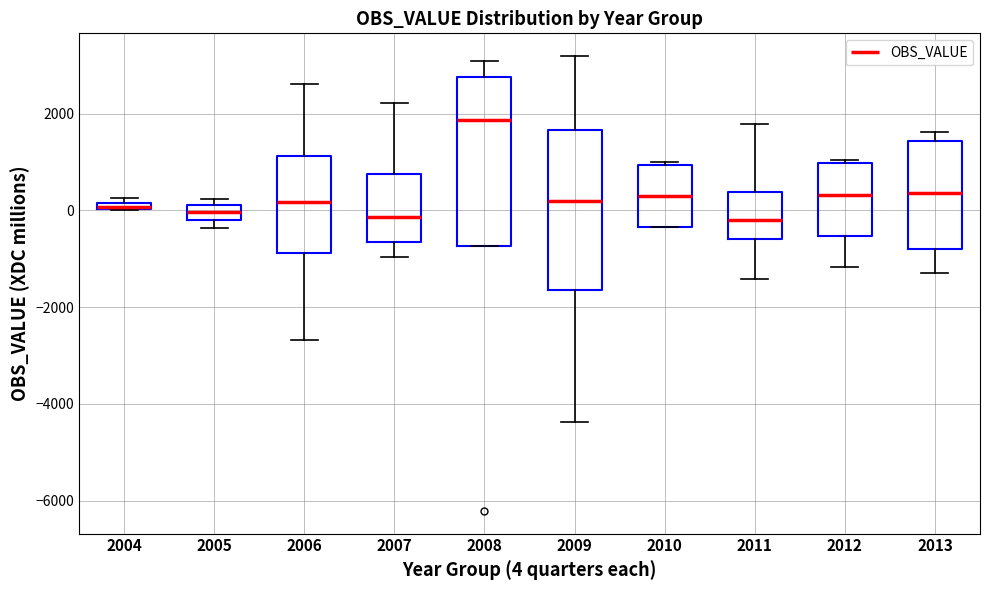

Where does the median line of the box at x = 2006 sit on the y-axis? The values are not printed on the chart, so give them approximately, as read against the axis.

200